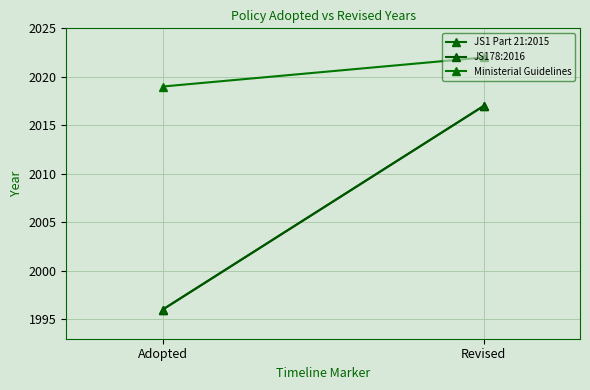

What is the sum of all Ministerial Guidelines values?

4041